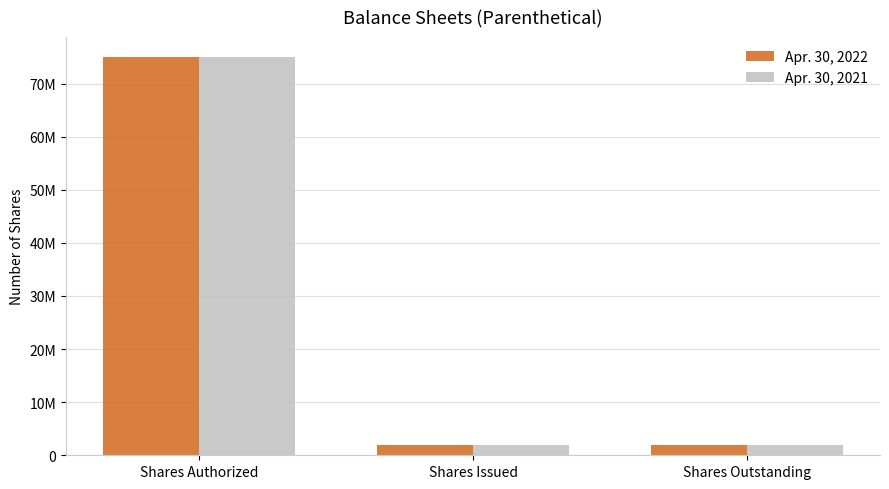

At which label is Apr. 30, 2021 closest to 38500000?

Shares Authorized